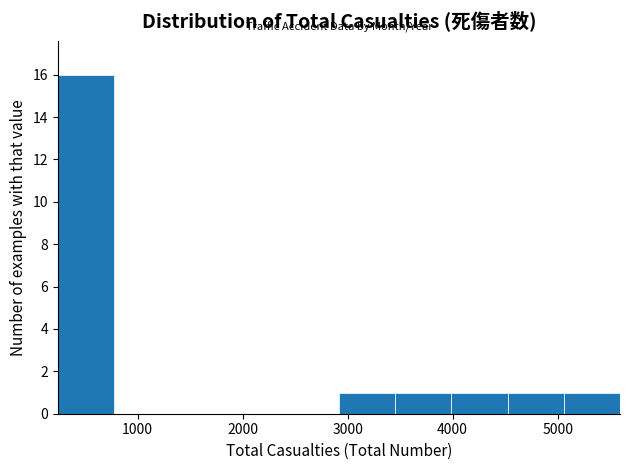

Reading left to right, list every bar in this chart as the range it spans on the x-axis followed by its height. Neither the bar edges nor the heights are printed on the chart, so give them approximately, as read against the axes.

200 to 800: 16
800 to 1300: 0
1300 to 1800: 0
1800 to 2400: 0
2400 to 2900: 0
2900 to 3500: 1
3500 to 4000: 1
4000 to 4500: 1
4500 to 5100: 1
5100 to 5600: 1